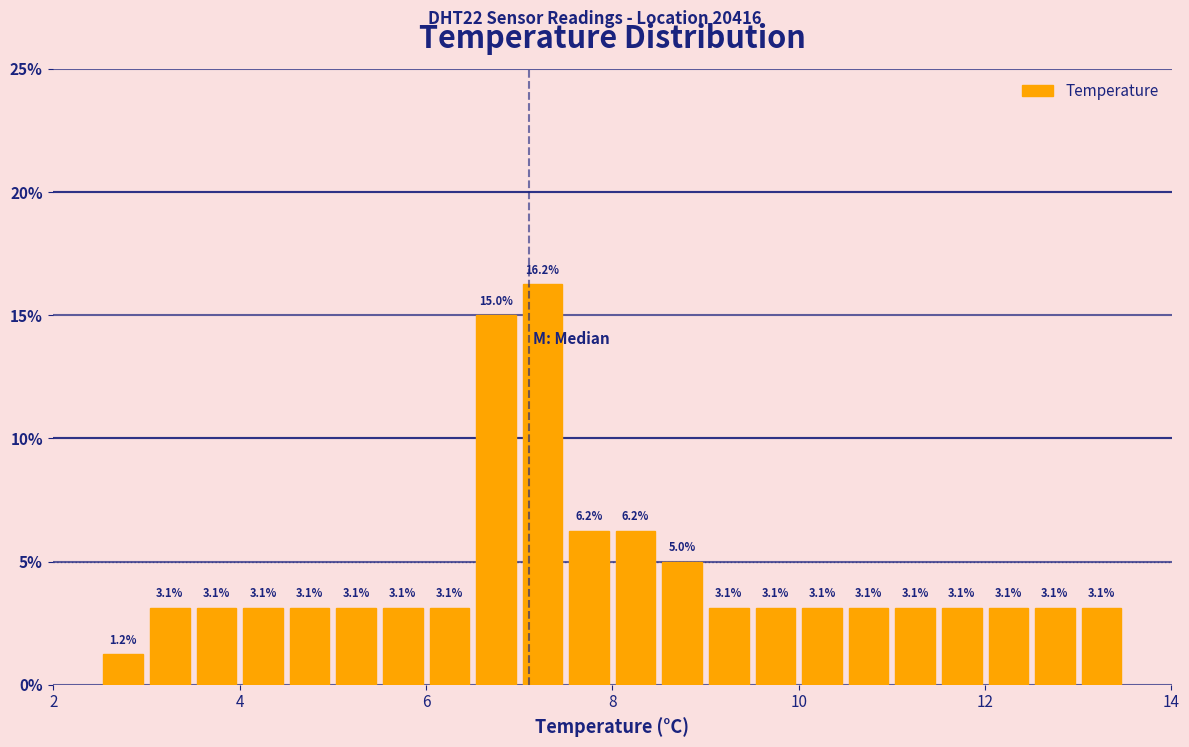

Read against the x-axis, roughly where is the centre of the tallest bar?

7.2